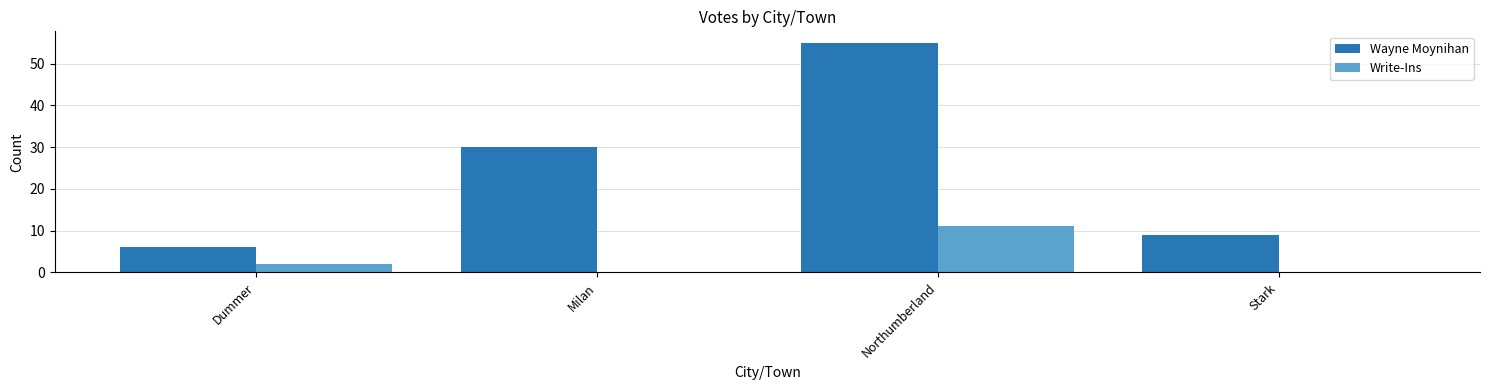

What is the total value across all series at Dummer?

8